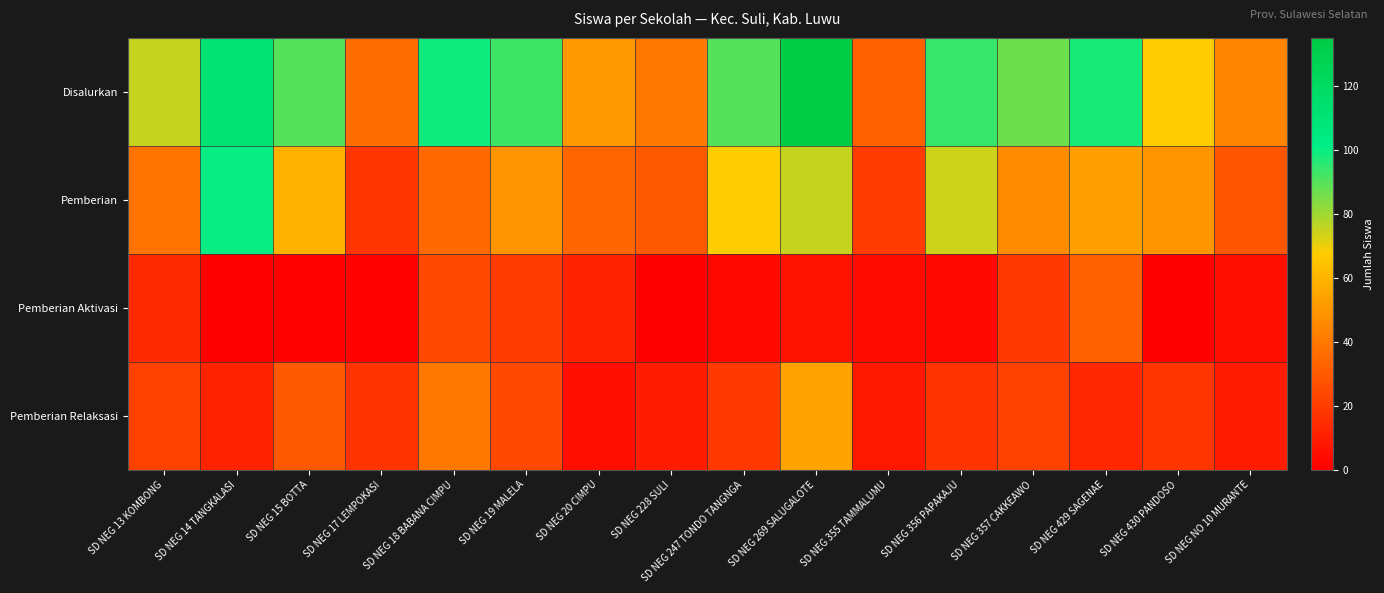

Which series changed the most between SD NEG 15 BOTTA and SD NEG 429 SAGENAE?

Pemberian Aktivasi